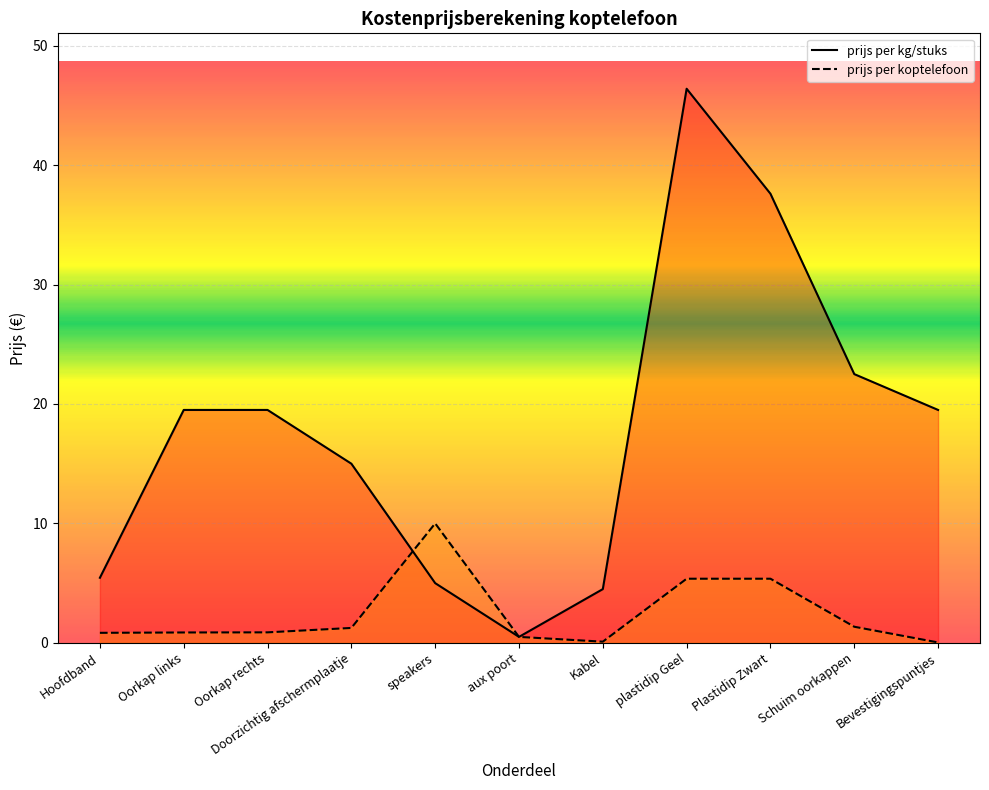

True or false: prijs per kg/stuks and prijs per koptelefoon intersect in this chart.

True